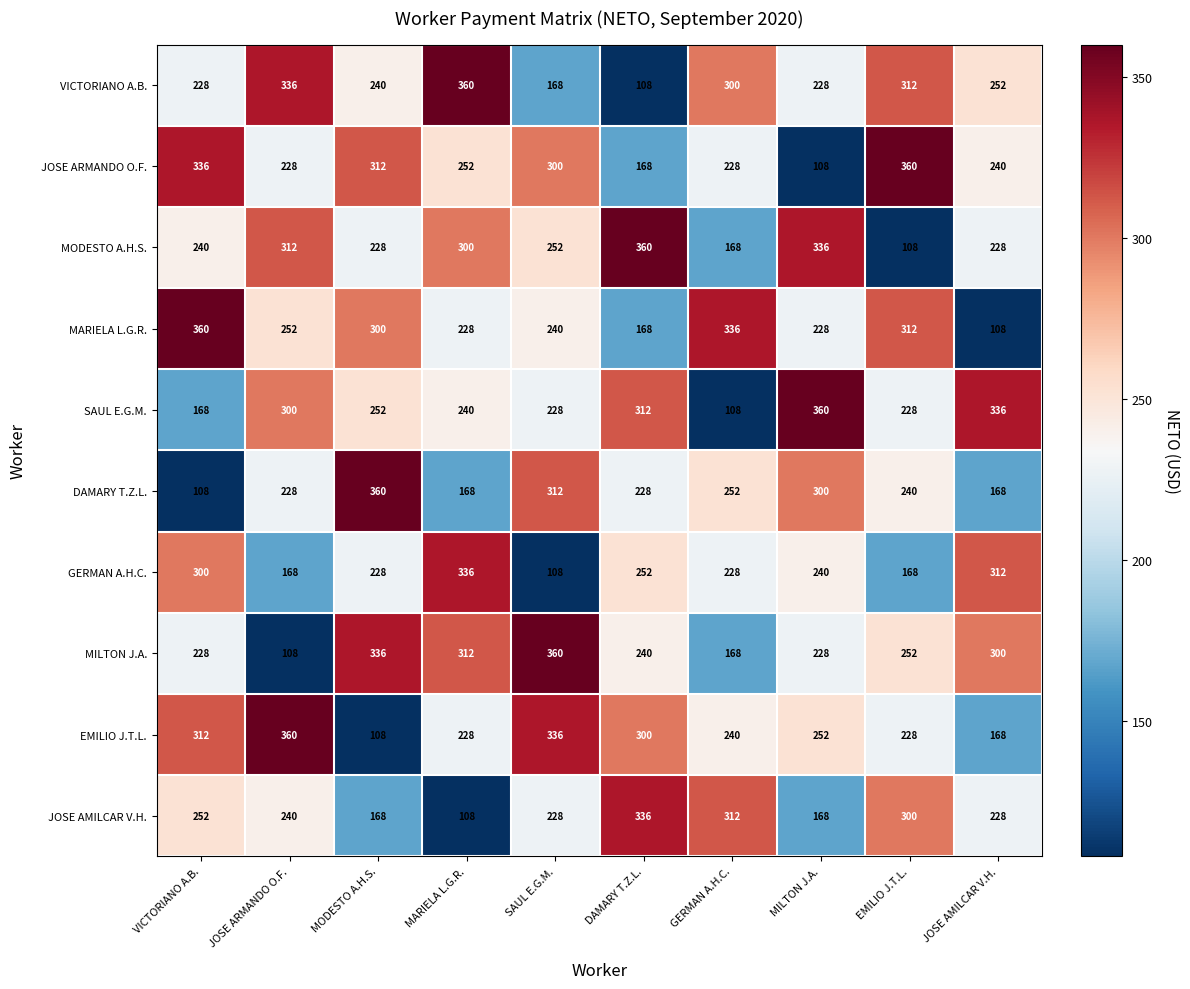

What is the minimum value shown in the chart?

108